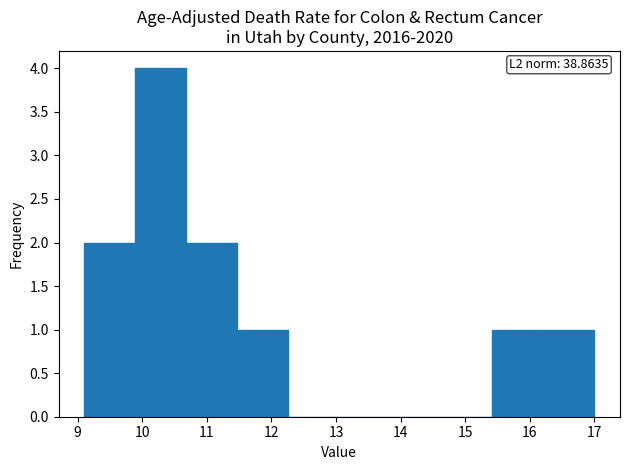

Which range on the x-axis has the tallest bar?

9.89 to 10.68